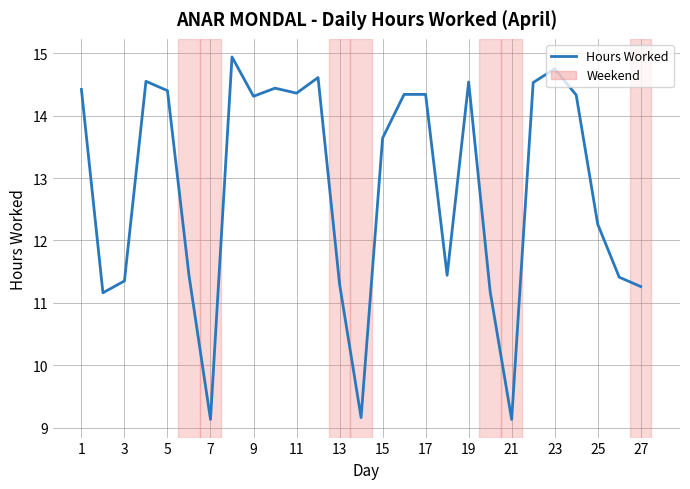

What is the minimum value shown in the chart?

9.1